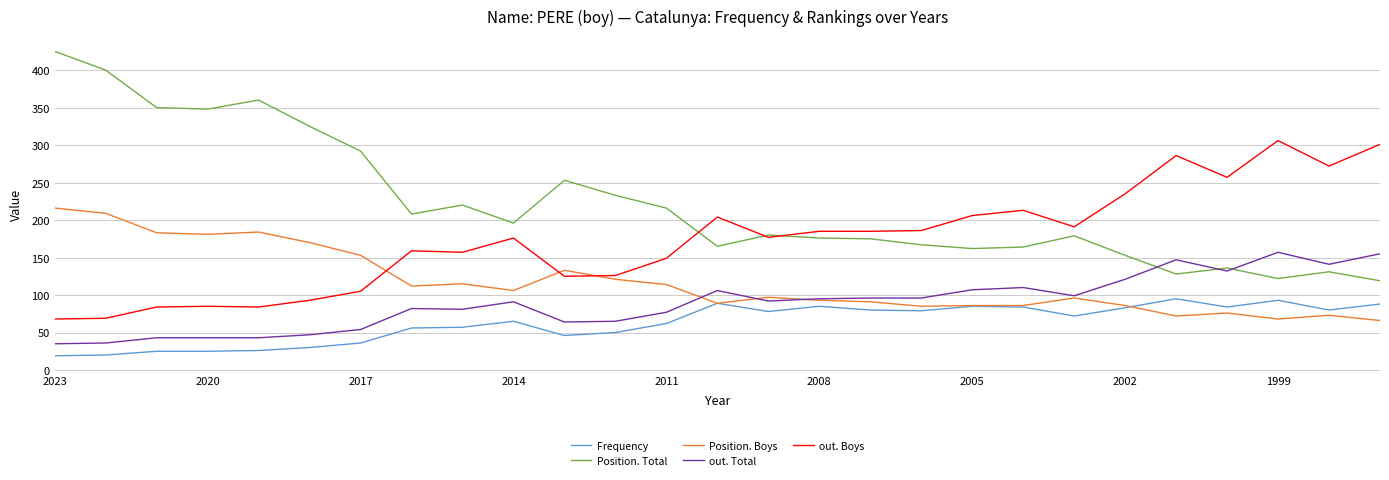

True or false: Position. Total and Frequency cross at least once.

False